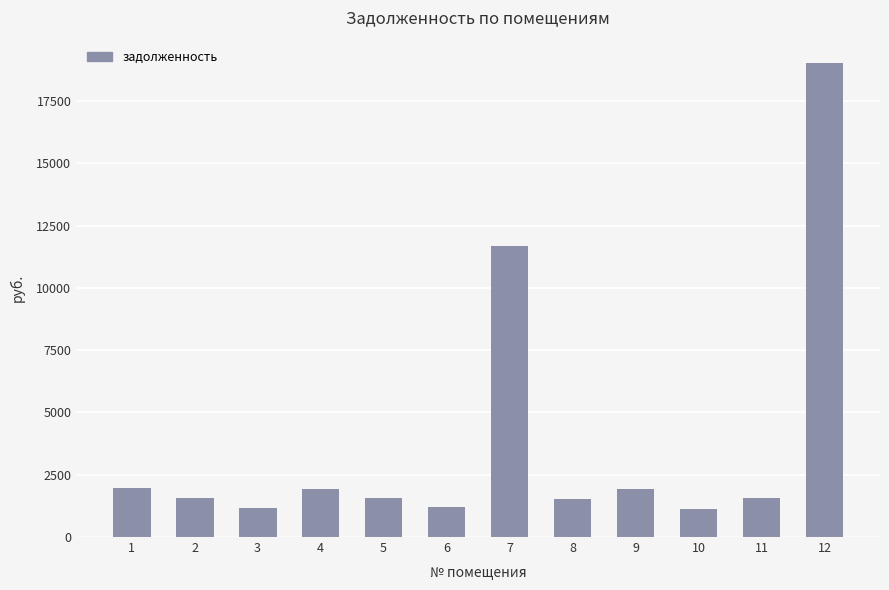

Which has a higher value, 6 or 5?

5